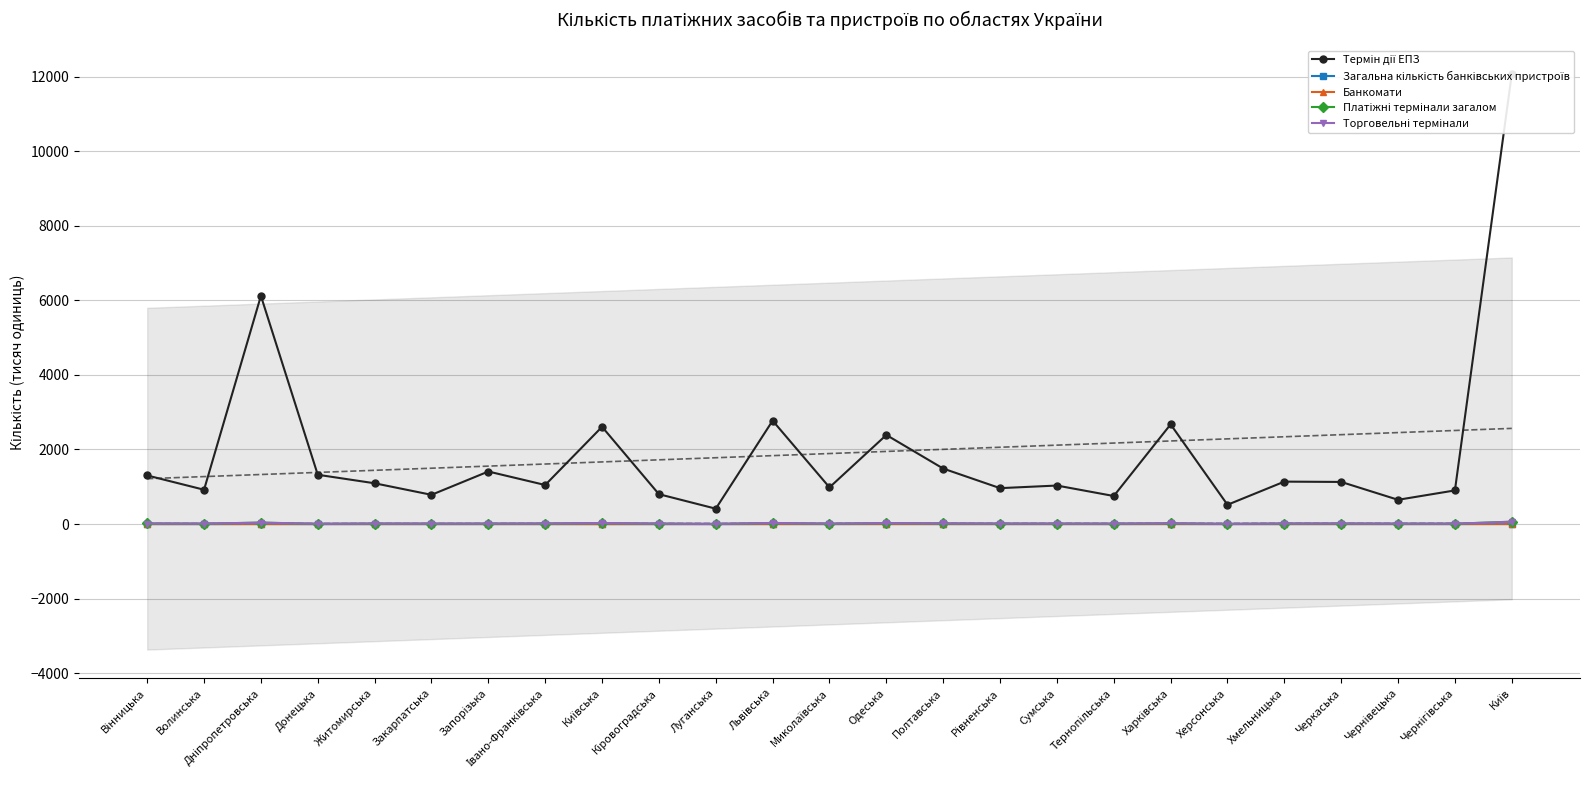

True or false: Торговельні термінали and Банкомати cross at least once.

False